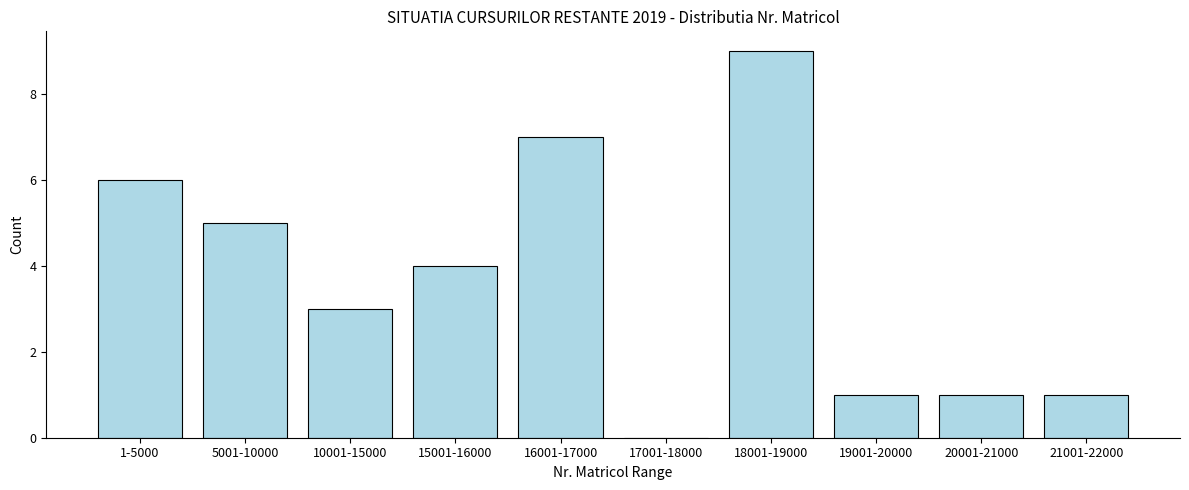

Reading right to left, extract all data points from this chart.

21001-22000=1	20001-21000=1	19001-20000=1	18001-19000=9	17001-18000=0	16001-17000=7	15001-16000=4	10001-15000=3	5001-10000=5	1-5000=6